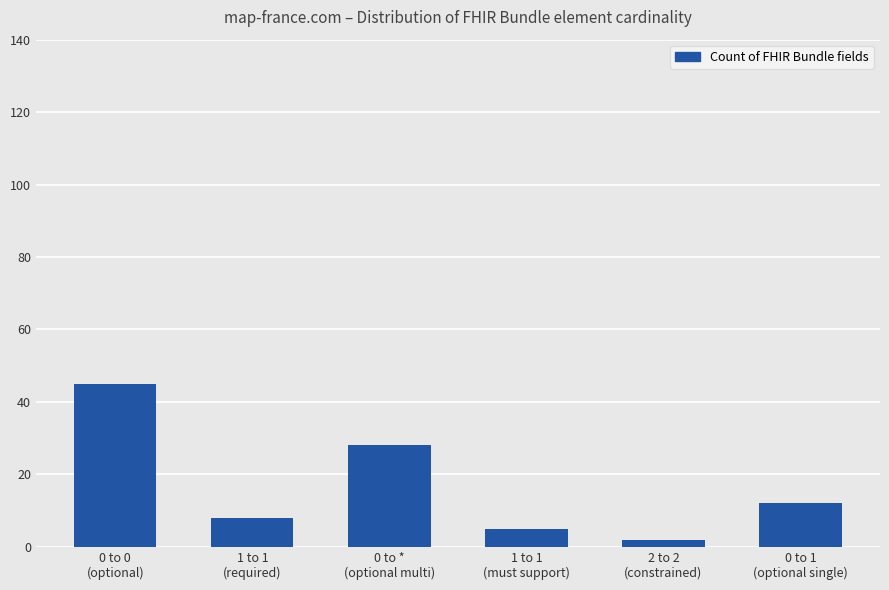

What is the approximate value at 0 to 1
(optional single)?

12